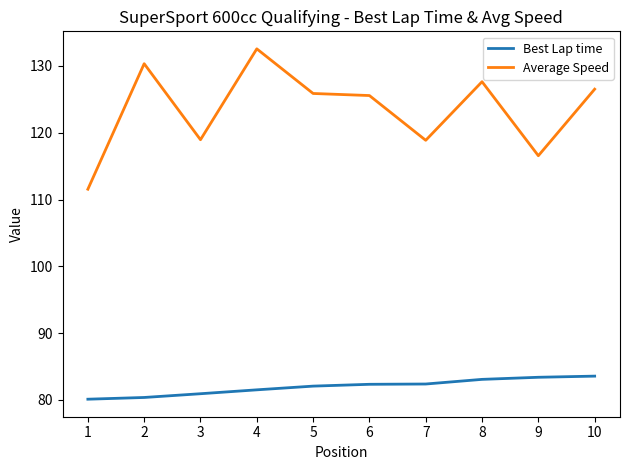

What is the difference between the Average Speed values at 2 and 5?

4.5